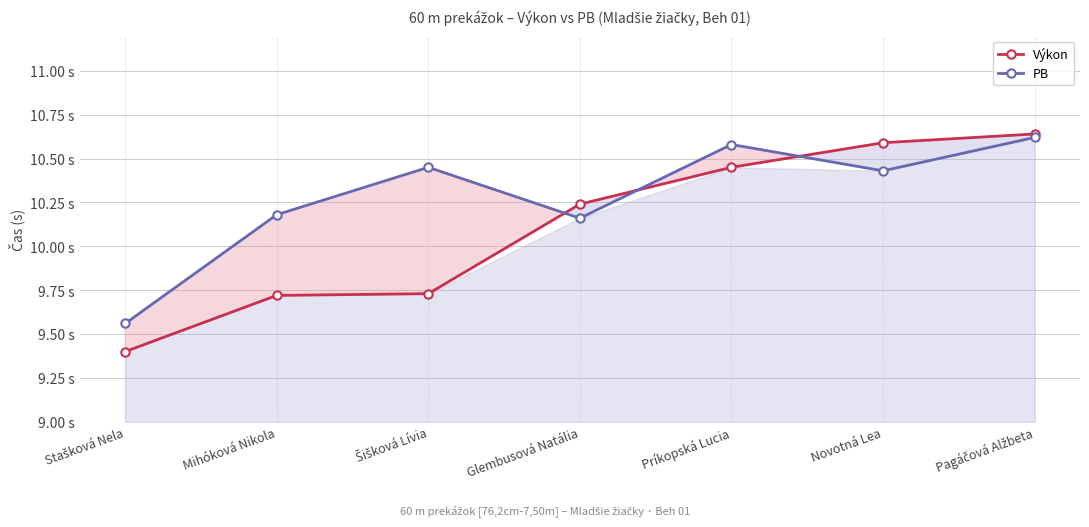

Which series has the widest spread of values?

Výkon